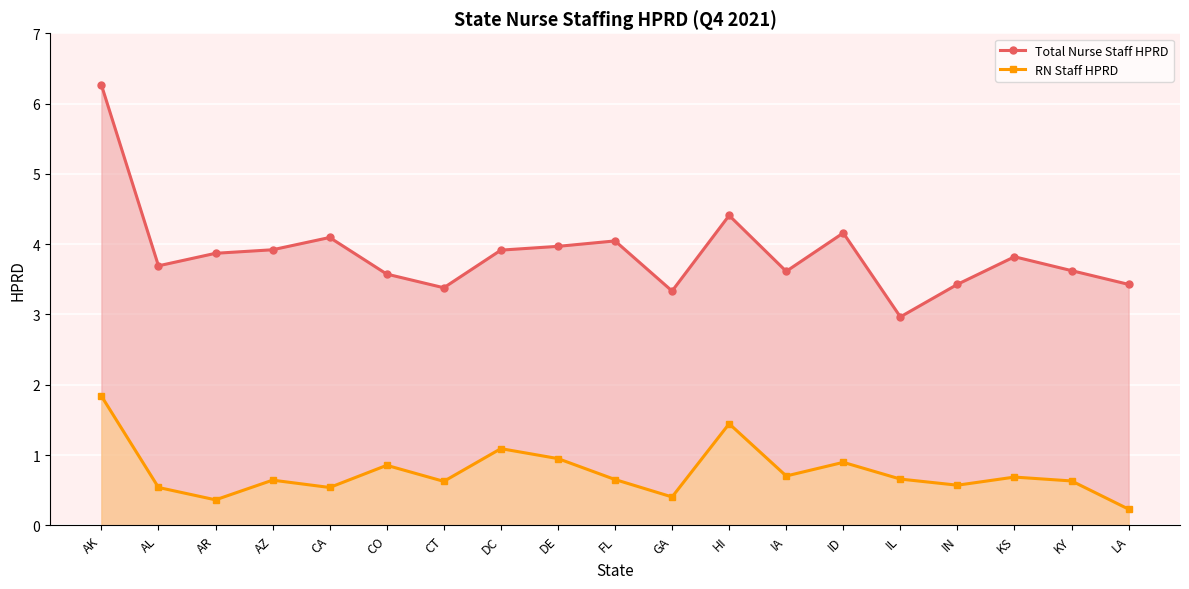

True or false: Total Nurse Staff HPRD and RN Staff HPRD cross at least once.

False